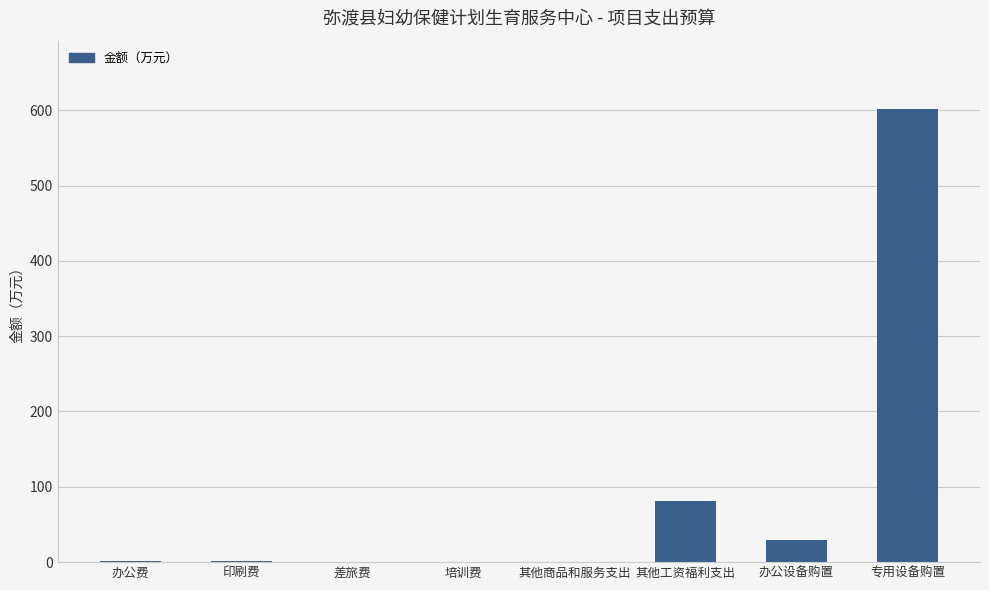

Read the value at 其他工资福利支出.

81.6